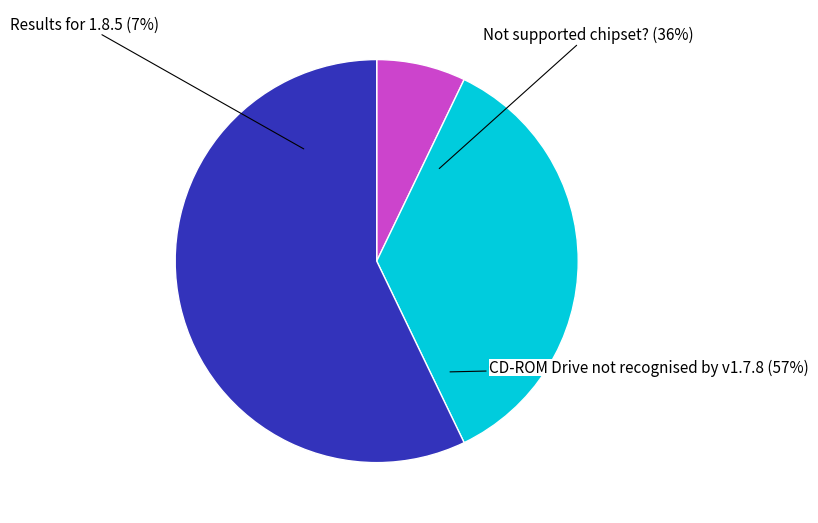

How much of the chart is everything except Not supported chipset??

64.3%